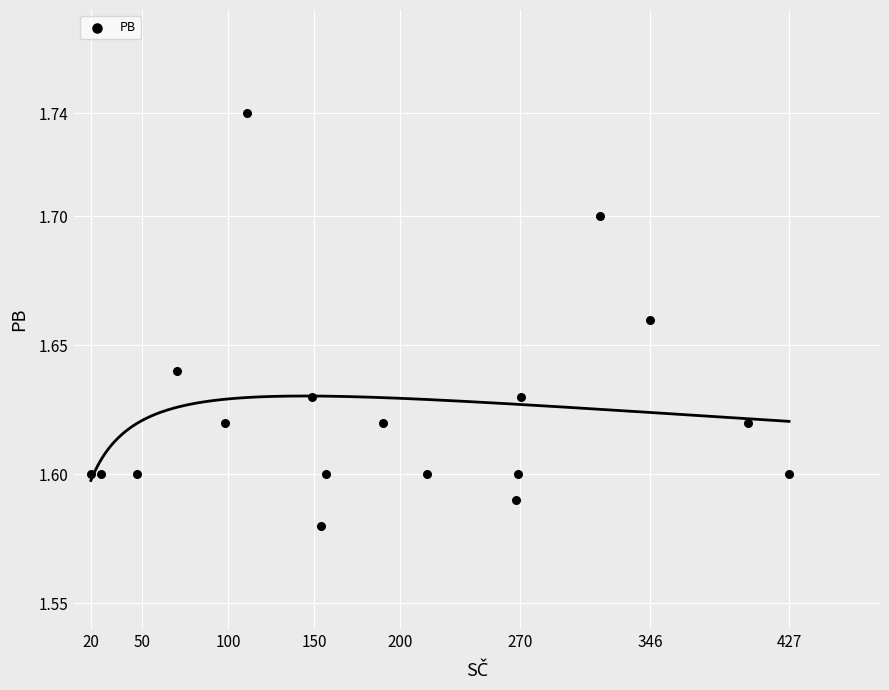

What is the range of X values (max minus min)?

407.0